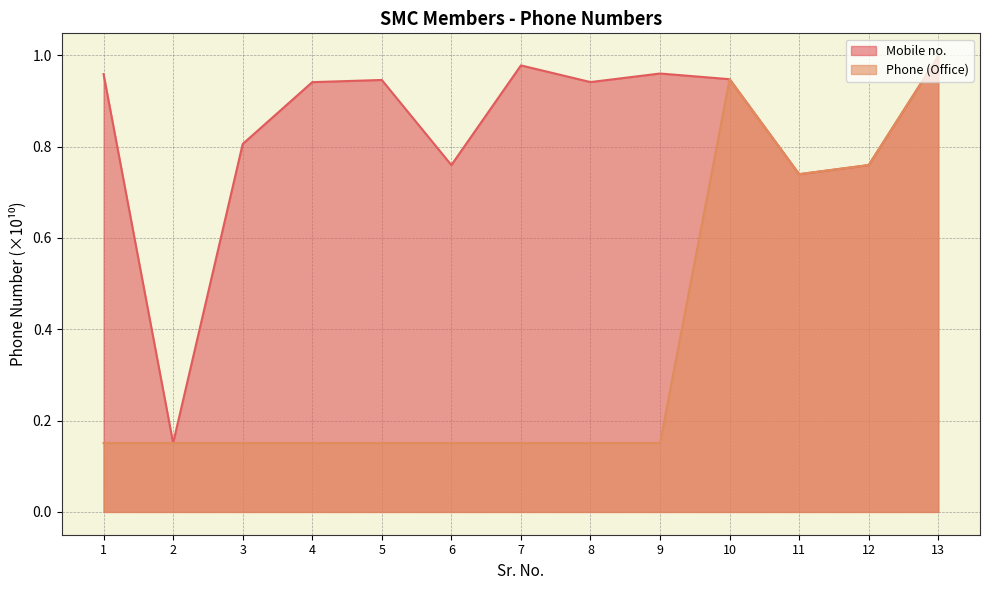

What is the highest value of the Phone (Office) series?

1.0